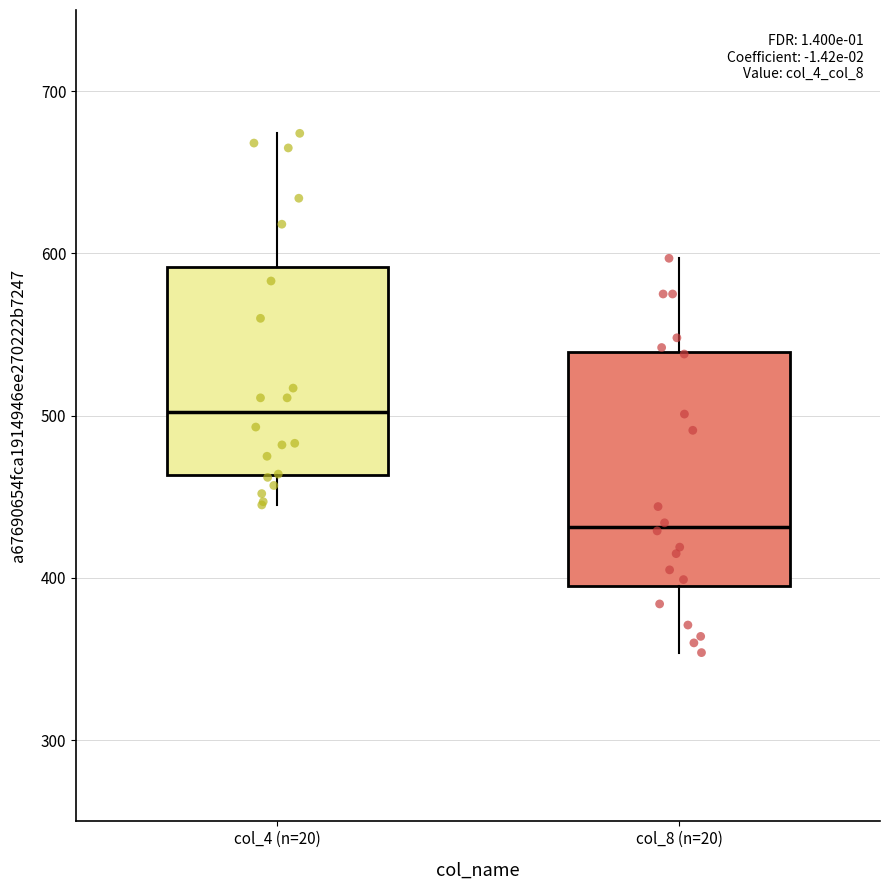

Where does the upper whisker of the box for col_4 (n=20) end on the y-axis? The values are not printed on the chart, so give them approximately, as read against the axis.

670